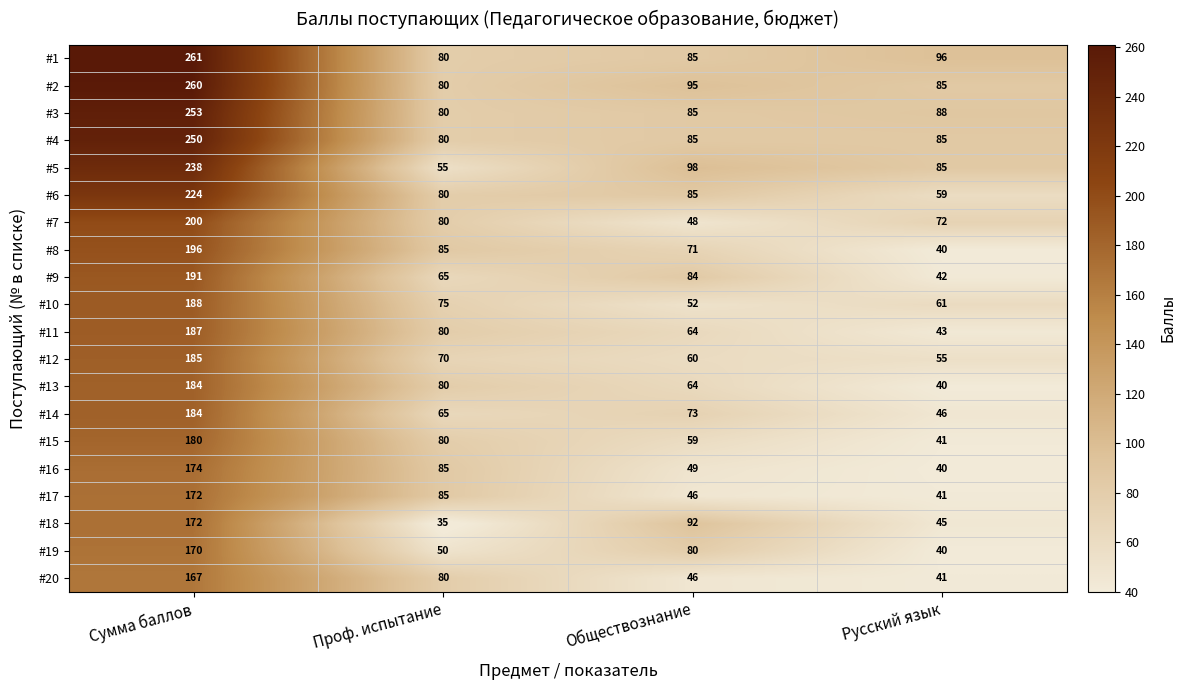

Is it true that #18 equals 25 at Обществознание?

False